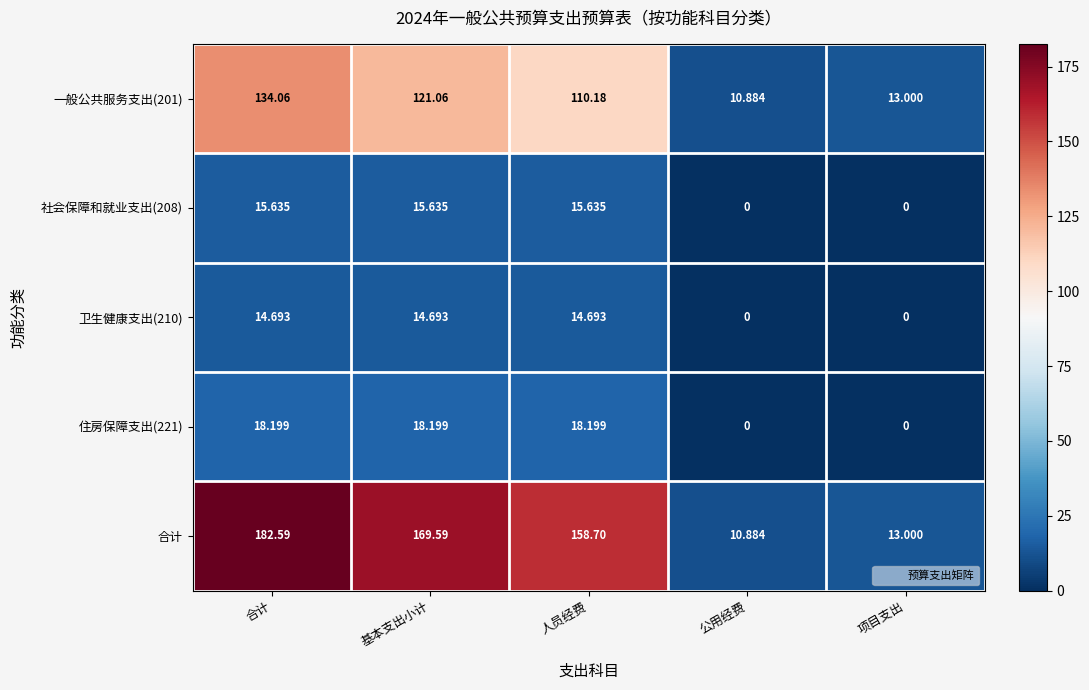

At which category does the chart reach its peak across all series?

合计